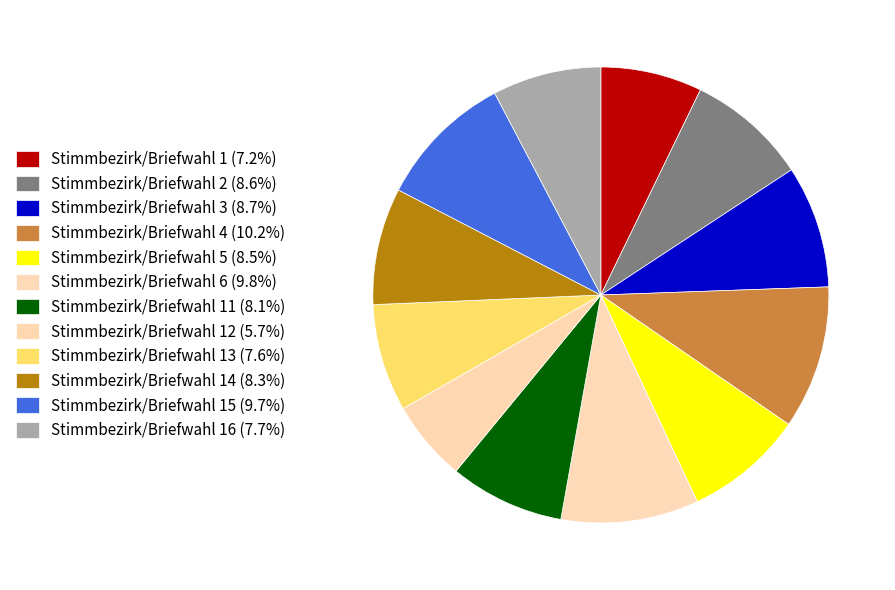

Rank the categories by value from lowest to highest.

12, 1, 13, 16, 11, 14, 5, 2, 3, 15, 6, 4